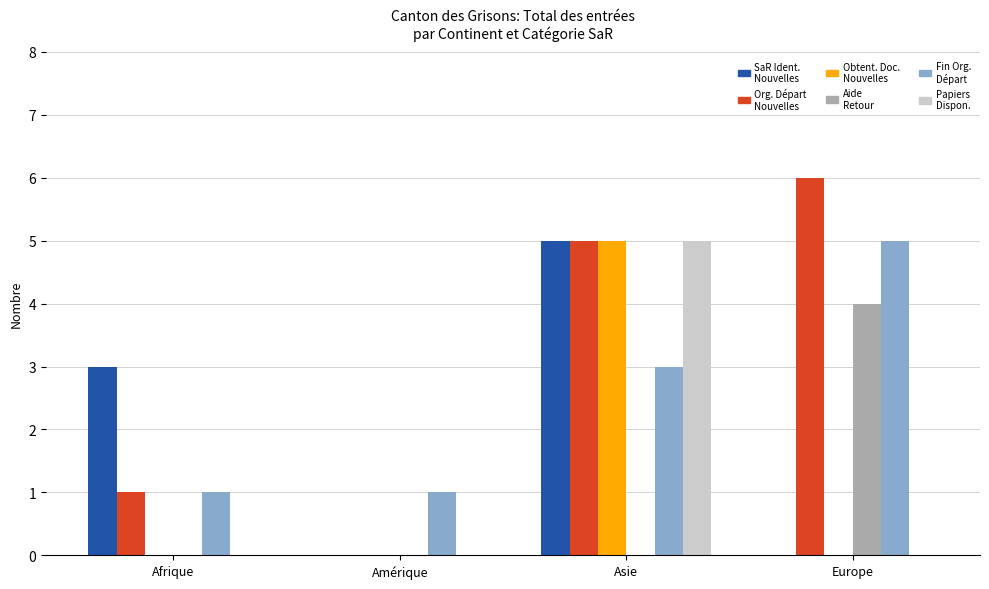

How many categories are shown in the chart?

4